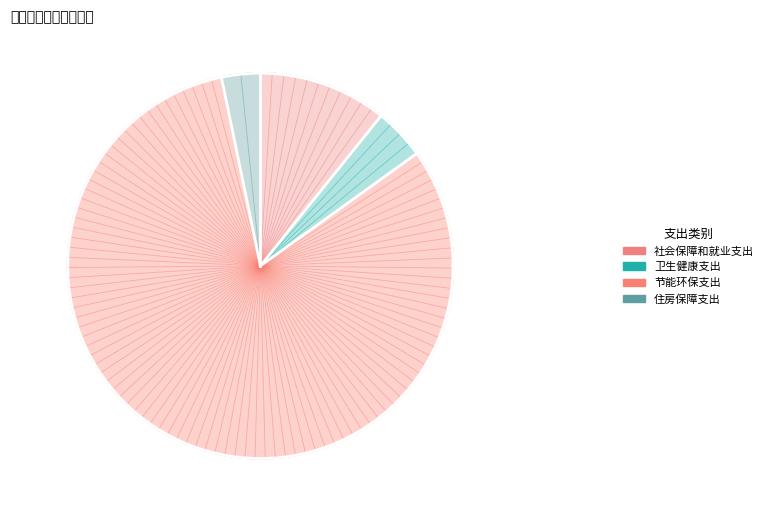

To the nearest percent, what portion does 住房保障支出 represent?

3%